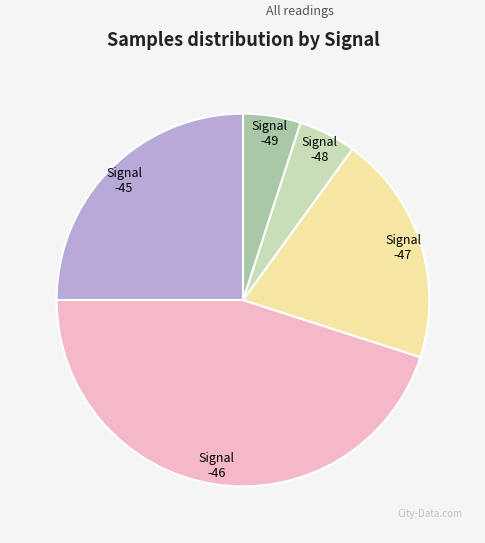

How many segments does this pie chart have?

5